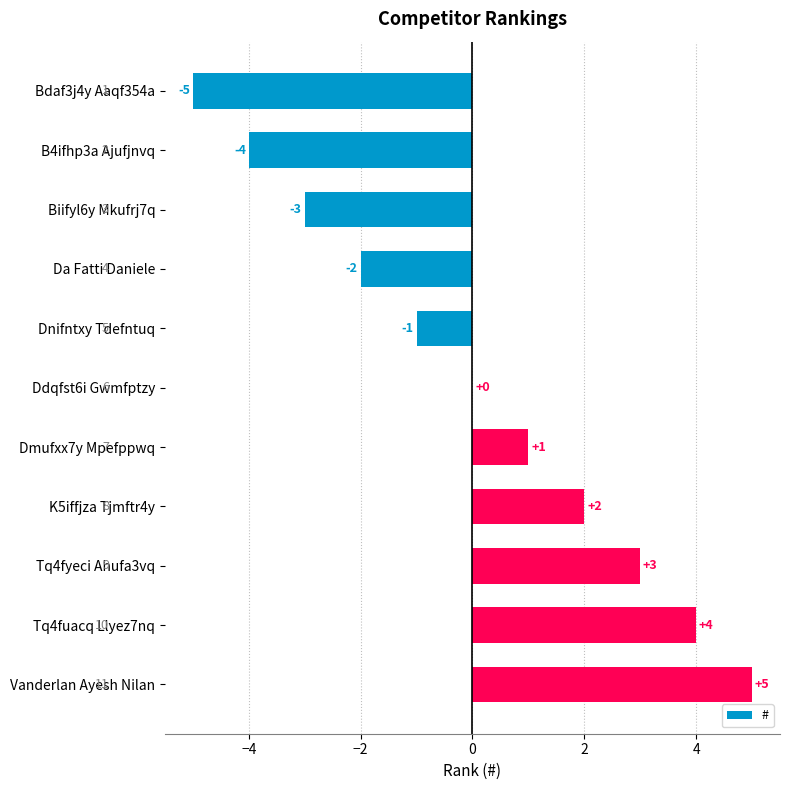

What is the change in value from Bdaf3j4y Aaqf354a to Dnifntxy Tdefntuq?

+4